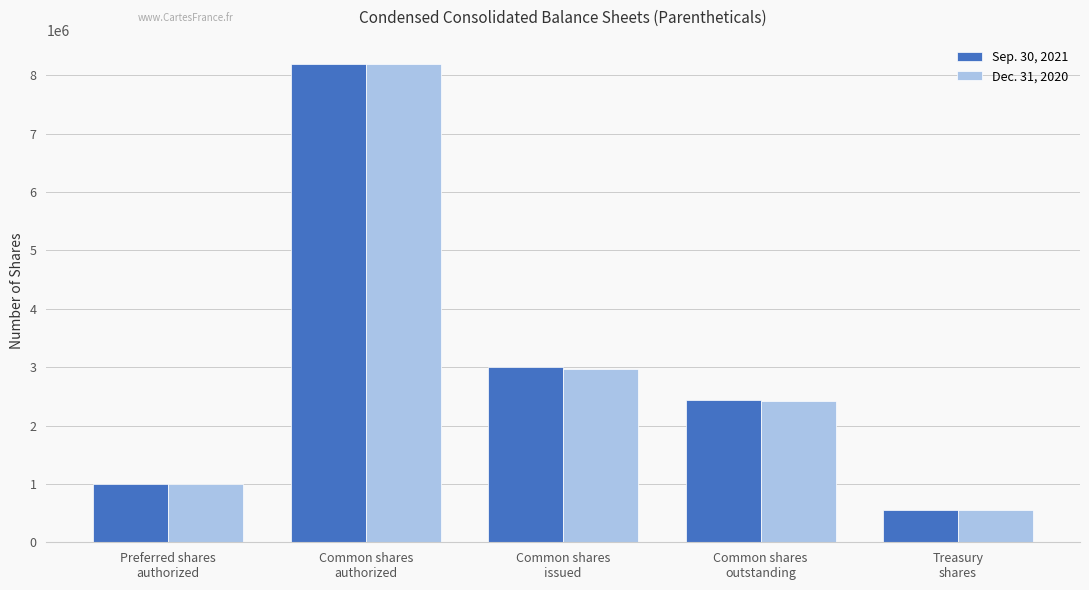

List the labels in order of Dec. 31, 2020 value, smallest first.

Treasury
shares, Preferred shares
authorized, Common shares
outstanding, Common shares
issued, Common shares
authorized